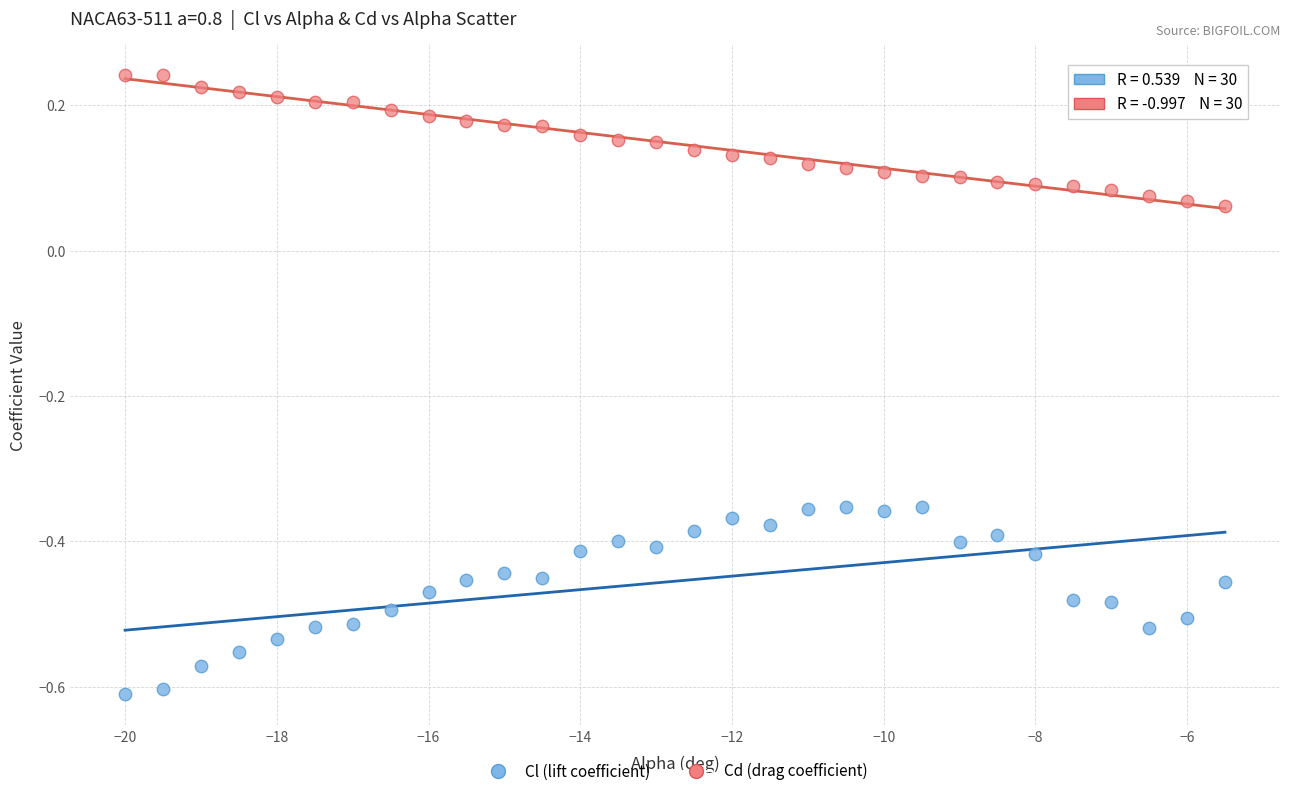

What are all the series names shown in the legend?

Cl (lift coefficient), Cd (drag coefficient)